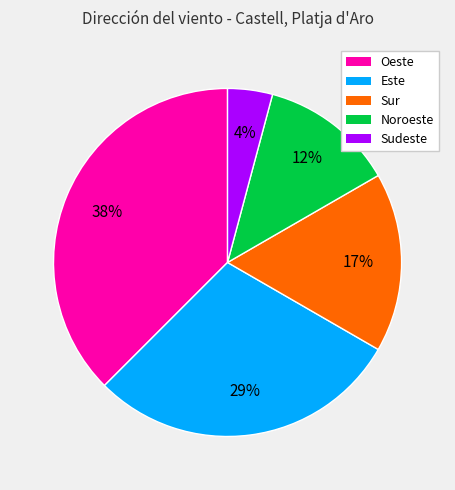

True or false: Este accounts for 39% of the total.

False